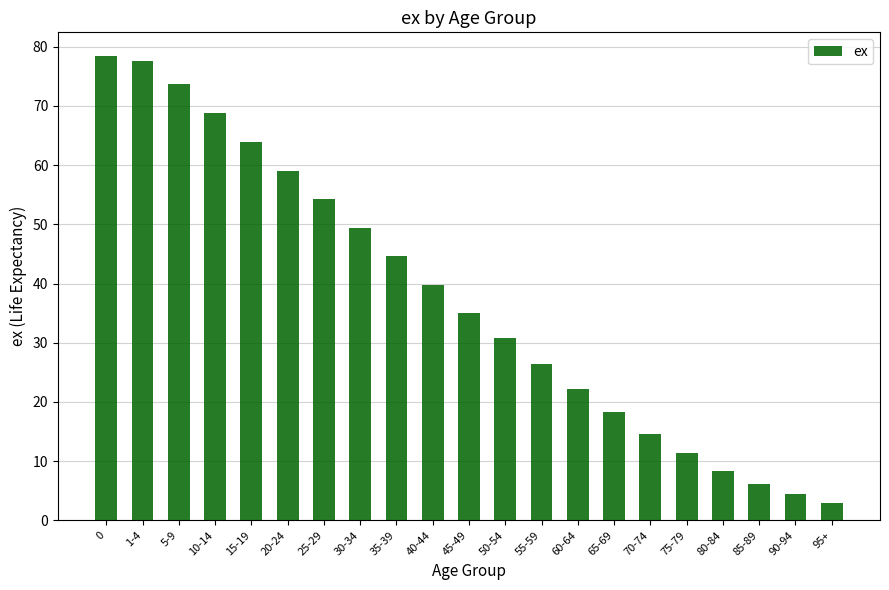

Are the bars horizontal?

No